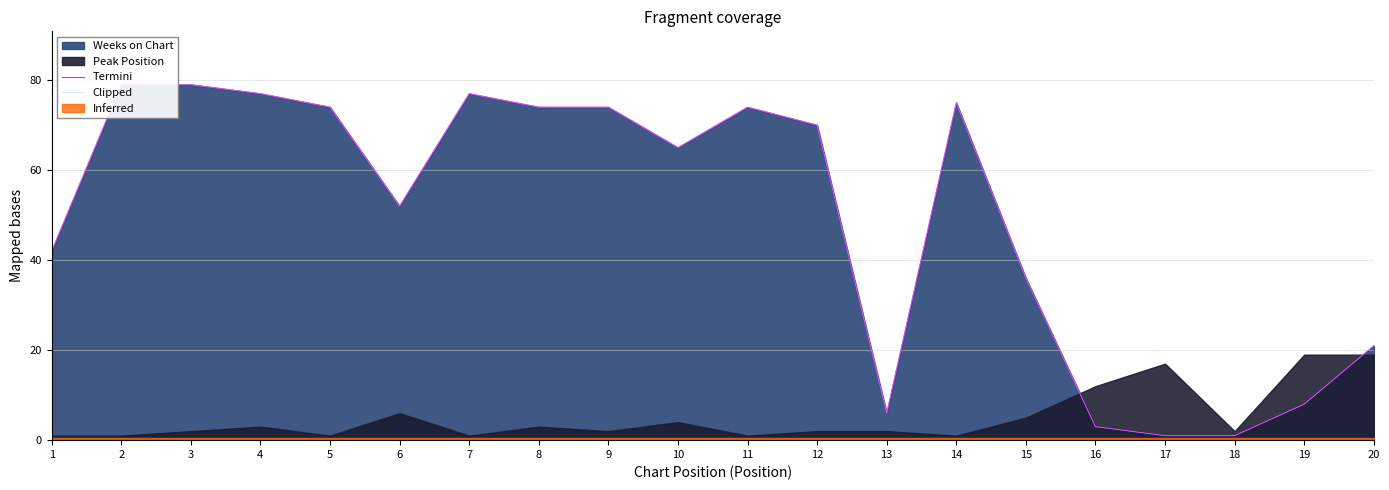

Reading left to right, list all the values displayed in this chart.

Termini: 1=42	2=79	3=79	4=77	5=74	6=52	7=77	8=74	9=74	10=65	11=74	12=70	13=6	14=75	15=36	16=3	17=1	18=1	19=8	20=21
Clipped: 1=42	2=79	3=79	4=77	5=74	6=52	7=77	8=74	9=74	10=65	11=74	12=70	13=6	14=75	15=36	16=3	17=1	18=1	19=8	20=21